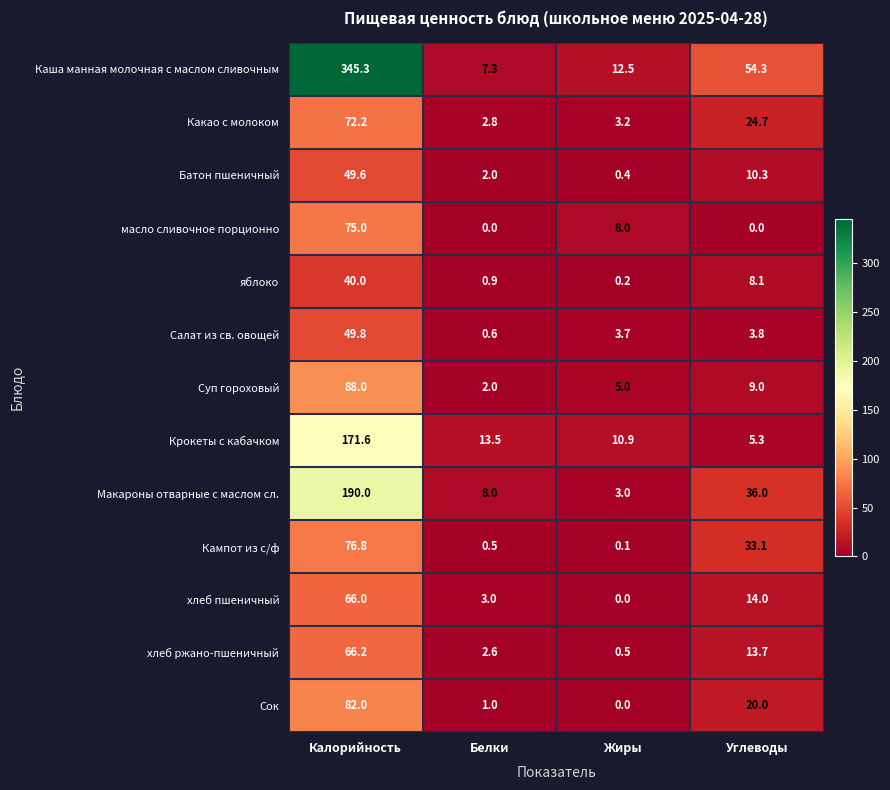

At which label does Кампот из с/ф reach its minimum?

Жиры